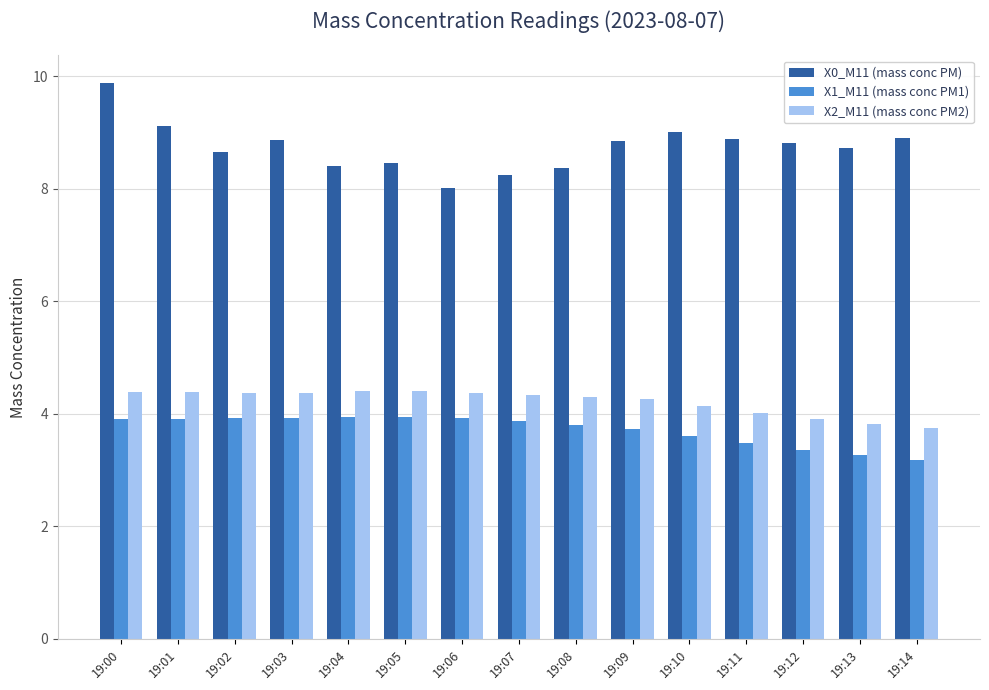

What is the total value across all series at 19:06?

16.3